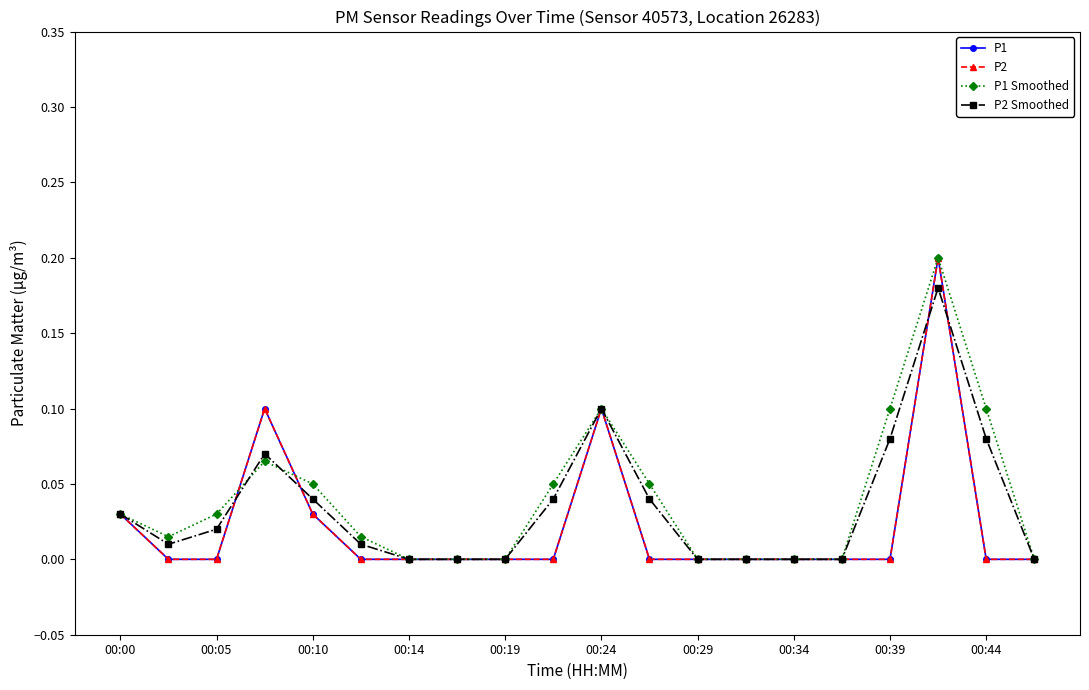

Is this an area chart (filled region under the line)?

No